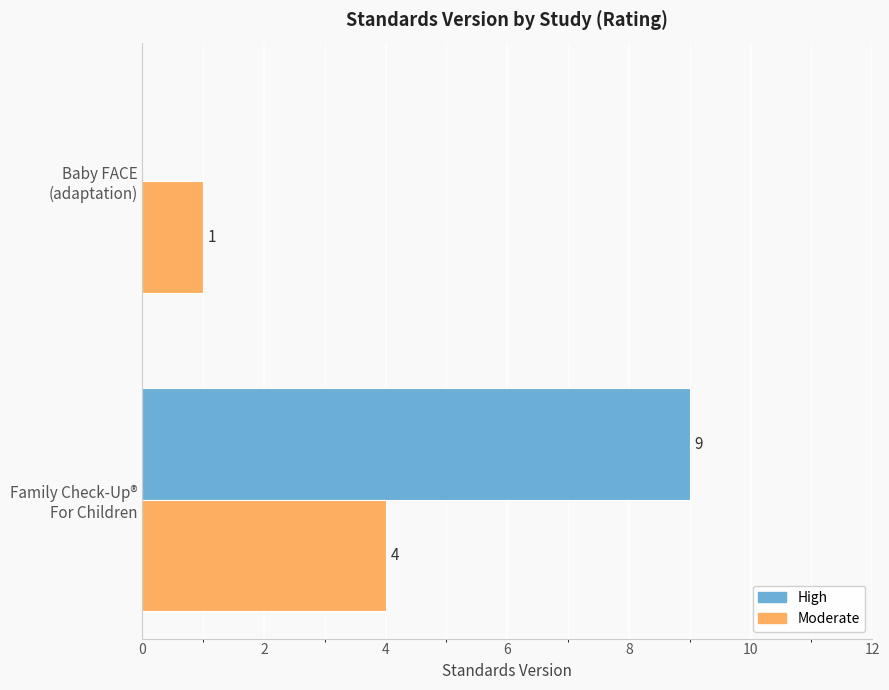

What is the sum of all High values?

9